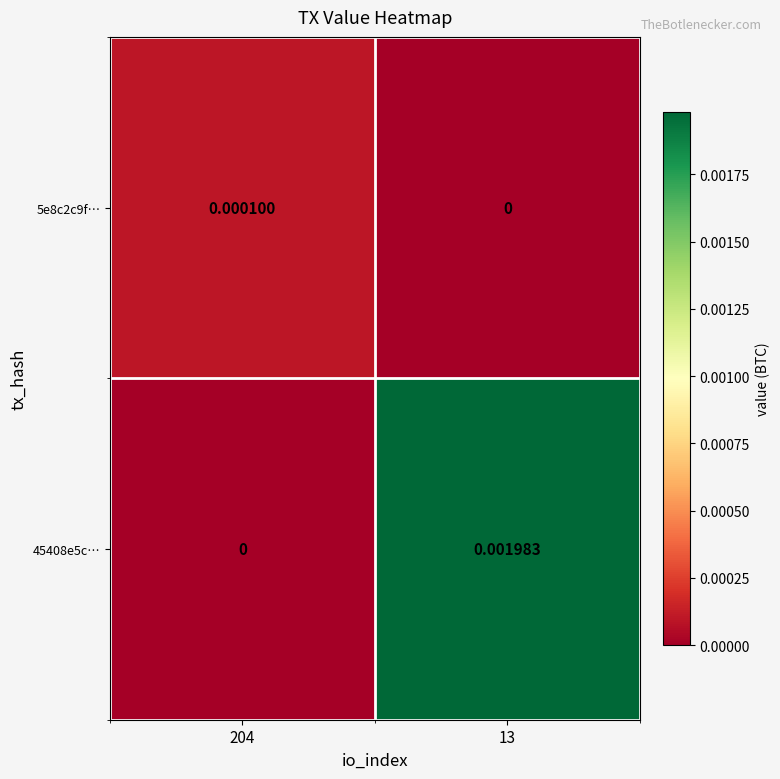

Is the value of 5e8c2c9f… at 204 greater than the value of 45408e5c… at 13?

No